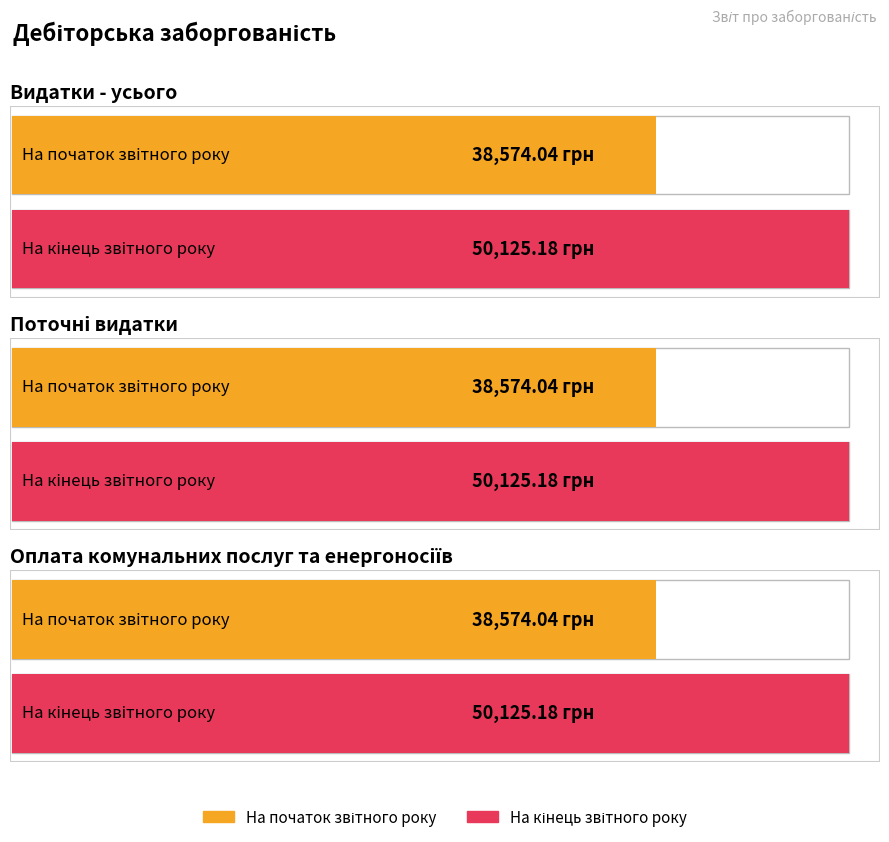

At Поточні видатки, list the series in order from largest to smallest.

Дебіторська заборгованість на кінець звітного року, Дебіторська заборгованість на початок звітного року